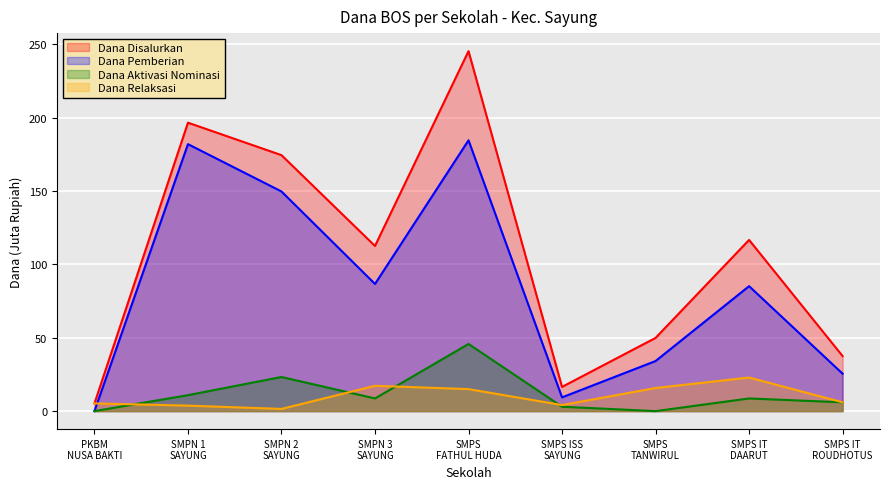

Which series has the largest range (max minus min)?

Dana Disalurkan